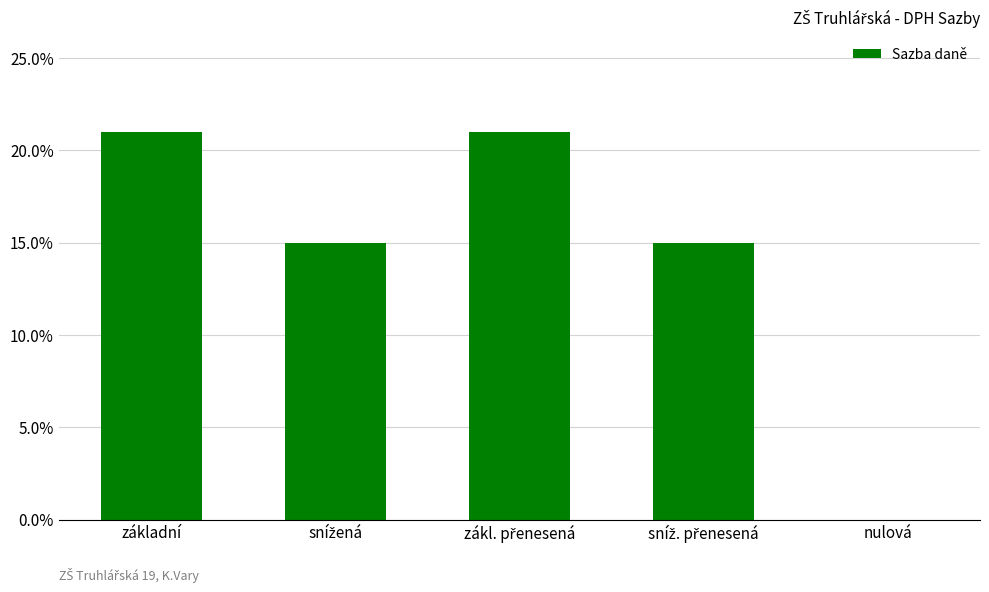

The chart shows a value of 0.2 at zákl. přenesená. True or false?

True